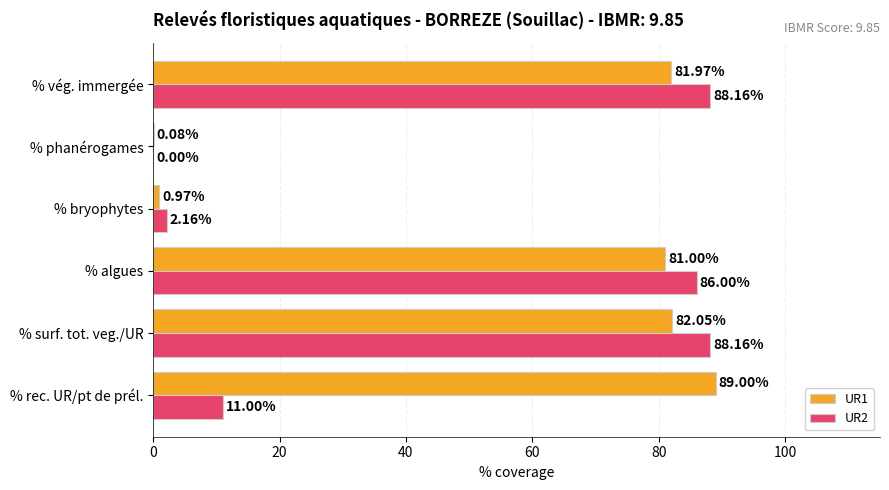

Where is UR1 nearest to the value 44?

% algues